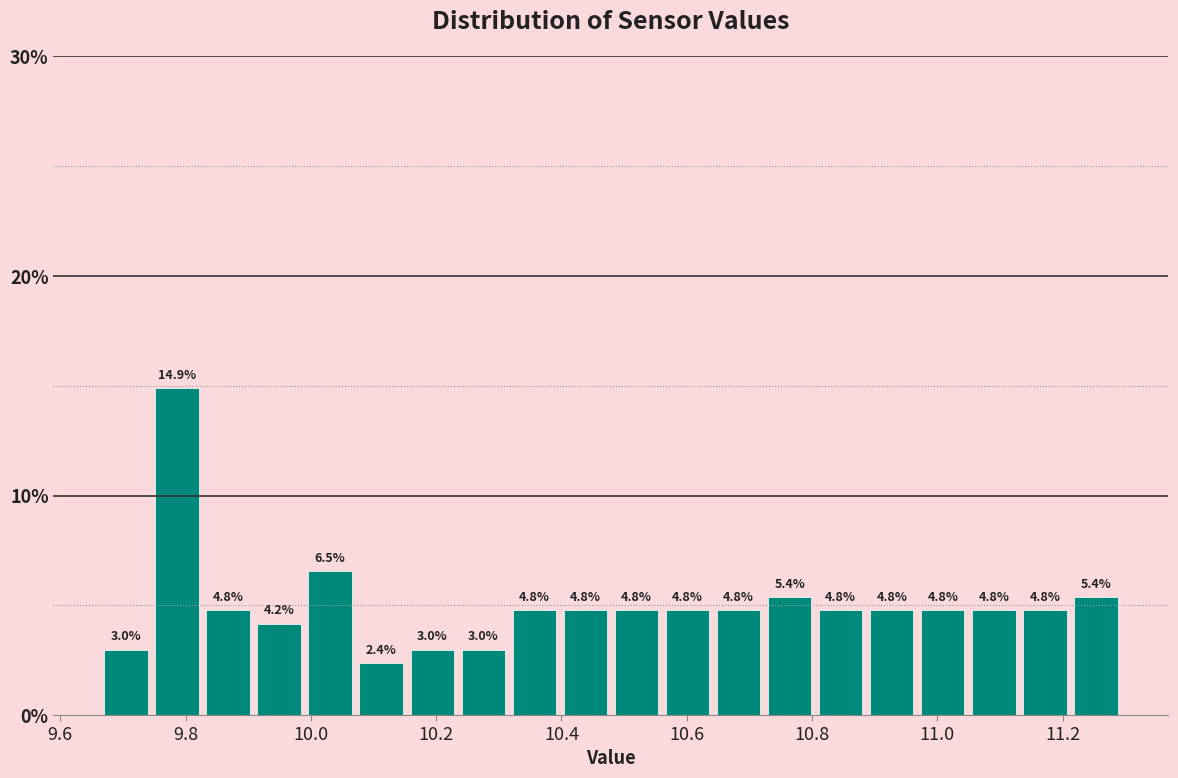

Reading left to right, list every bar in this chart as the range it spans on the x-axis followed by its height. The bar edges are not printed on the chart, so give them approximately, as read against the axis.

9.68 to 9.76: 3.0
9.76 to 9.84: 14.9
9.84 to 9.92: 4.8
9.92 to 10.00: 4.2
10.00 to 10.08: 6.5
10.08 to 10.16: 2.4
10.16 to 10.24: 3.0
10.24 to 10.32: 3.0
10.32 to 10.40: 4.8
10.40 to 10.48: 4.8
10.48 to 10.56: 4.8
10.56 to 10.64: 4.8
10.64 to 10.72: 4.8
10.72 to 10.82: 5.4
10.82 to 10.90: 4.8
10.90 to 10.98: 4.8
10.98 to 11.06: 4.8
11.06 to 11.14: 4.8
11.14 to 11.22: 4.8
11.22 to 11.30: 5.4